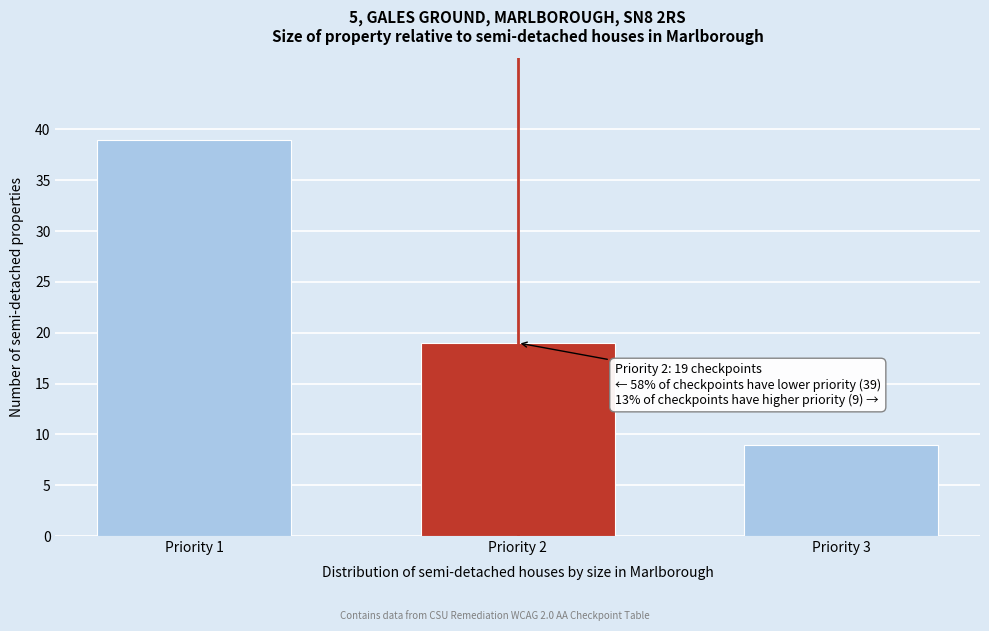

Reading left to right, extract all data points from this chart.

39	19	9